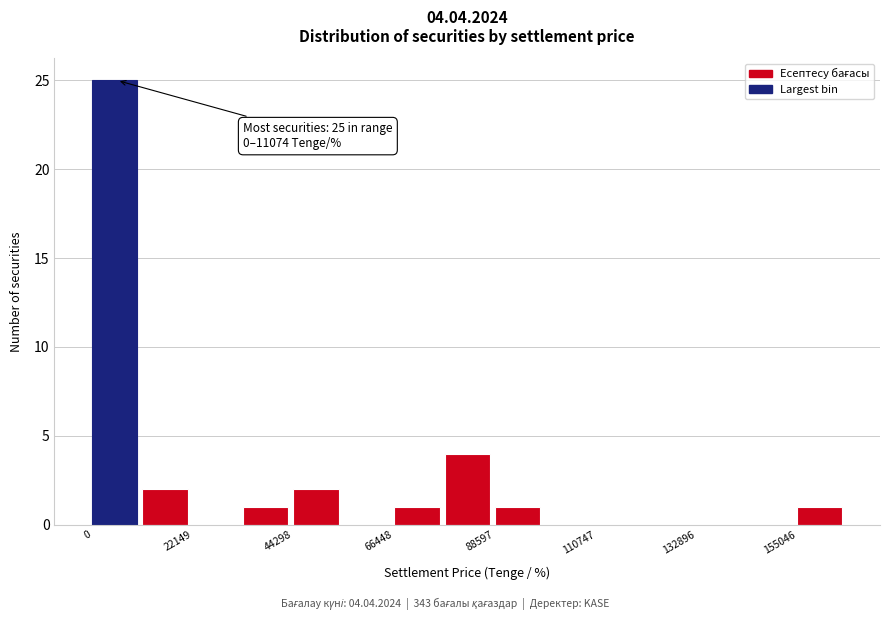

Around what value on the x-axis is the tallest bar? Give the approximate position of its centre, as read against the axis.

5000